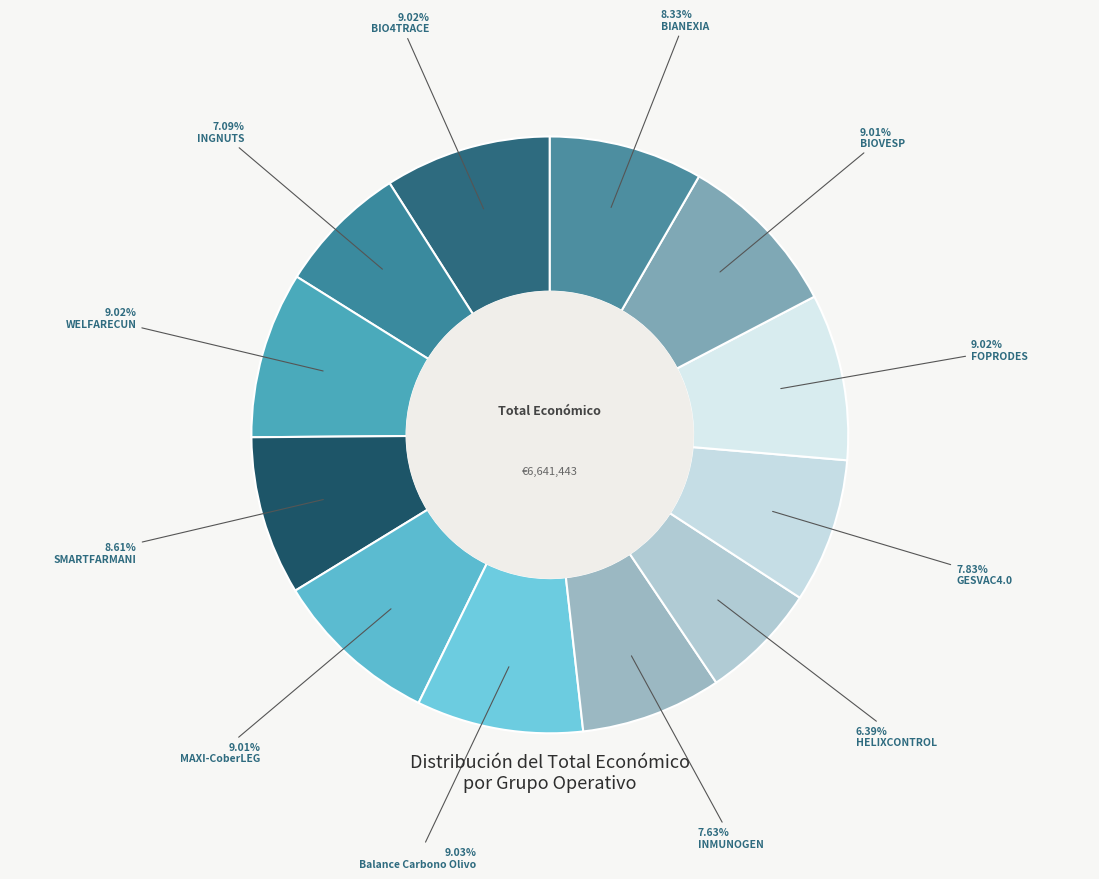

Rank the categories by value from highest to lowest.

Balance Carbono Olivo, BIO4TRACE, FOPRODES, WELFARECUN, MAXI-CoberLEG, BIOVESP, SMARTFARMANI, BIANEXIA, GESVAC4.0, INMUNOGEN, INGNUTS, HELIXCONTROL